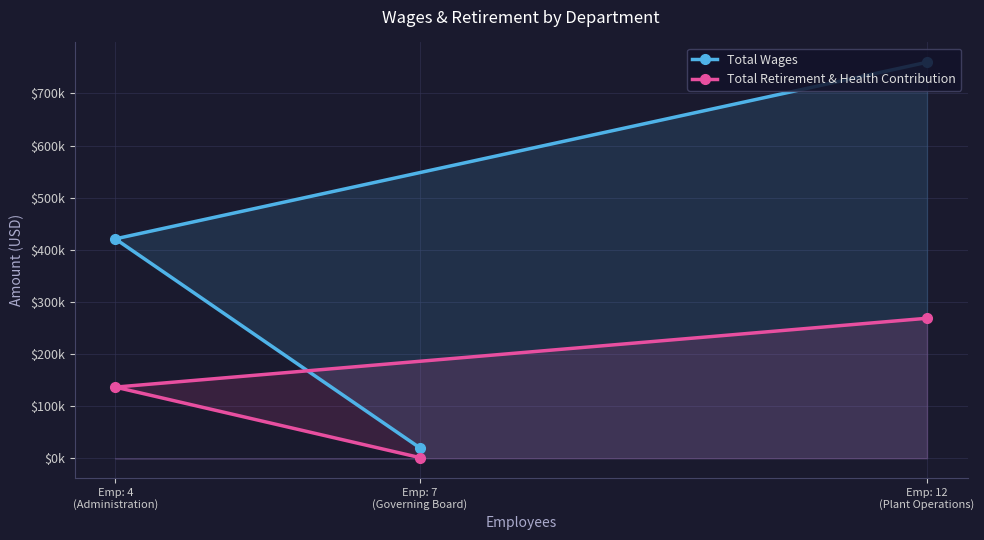

What is the difference between the maximum and minimum values in the Total Wages series?

739755